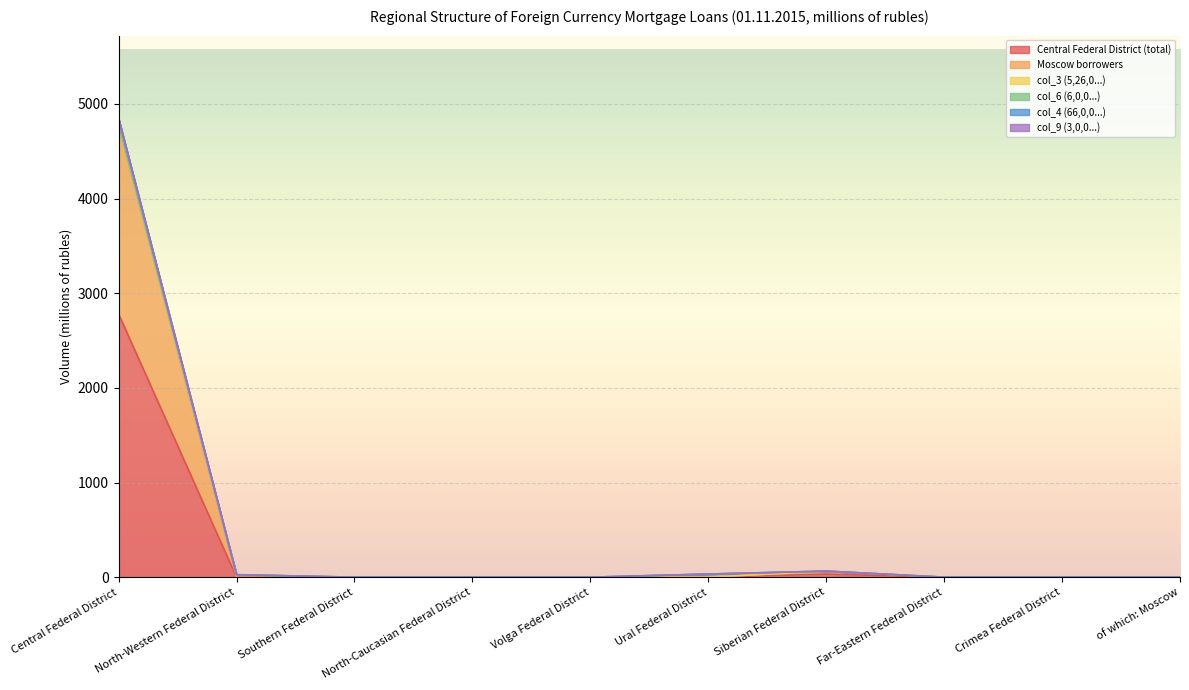

True or false: Central Federal District (total) has a value of -1636 at North-Western Federal District.

False